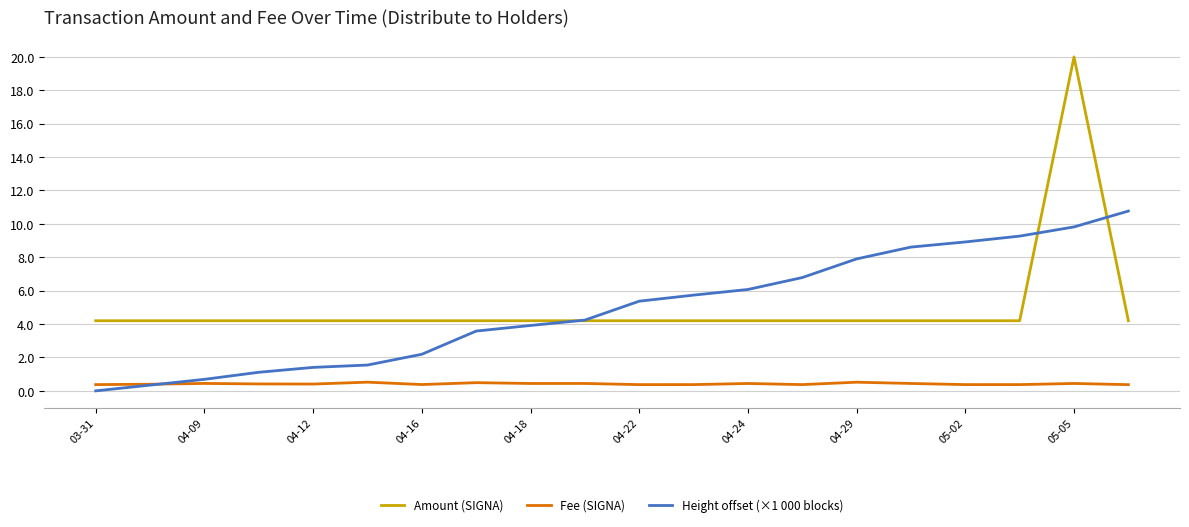

Which series has the largest range (max minus min)?

Amount (SIGNA)